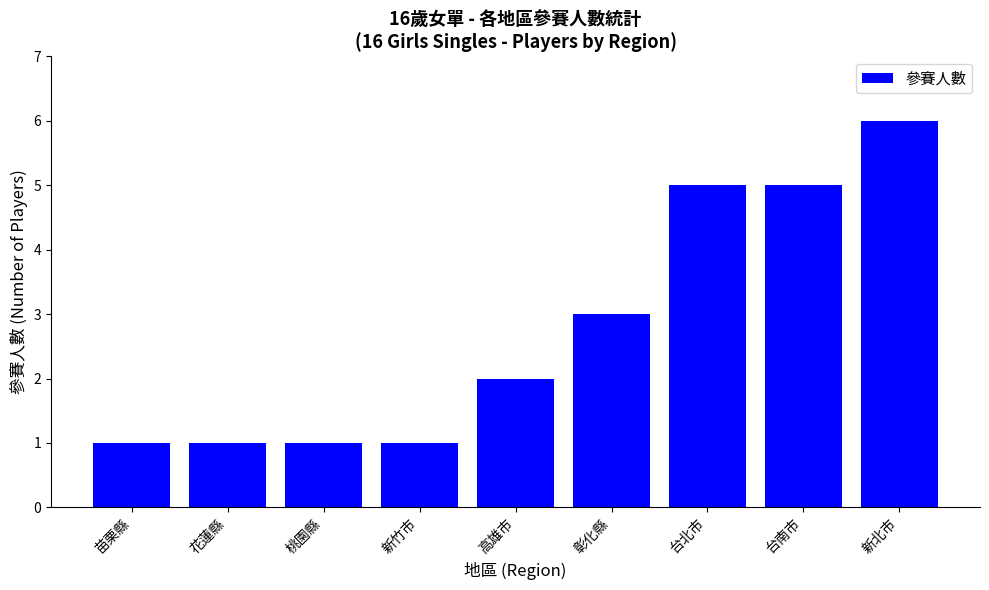

What is the difference between the maximum and minimum values?

5